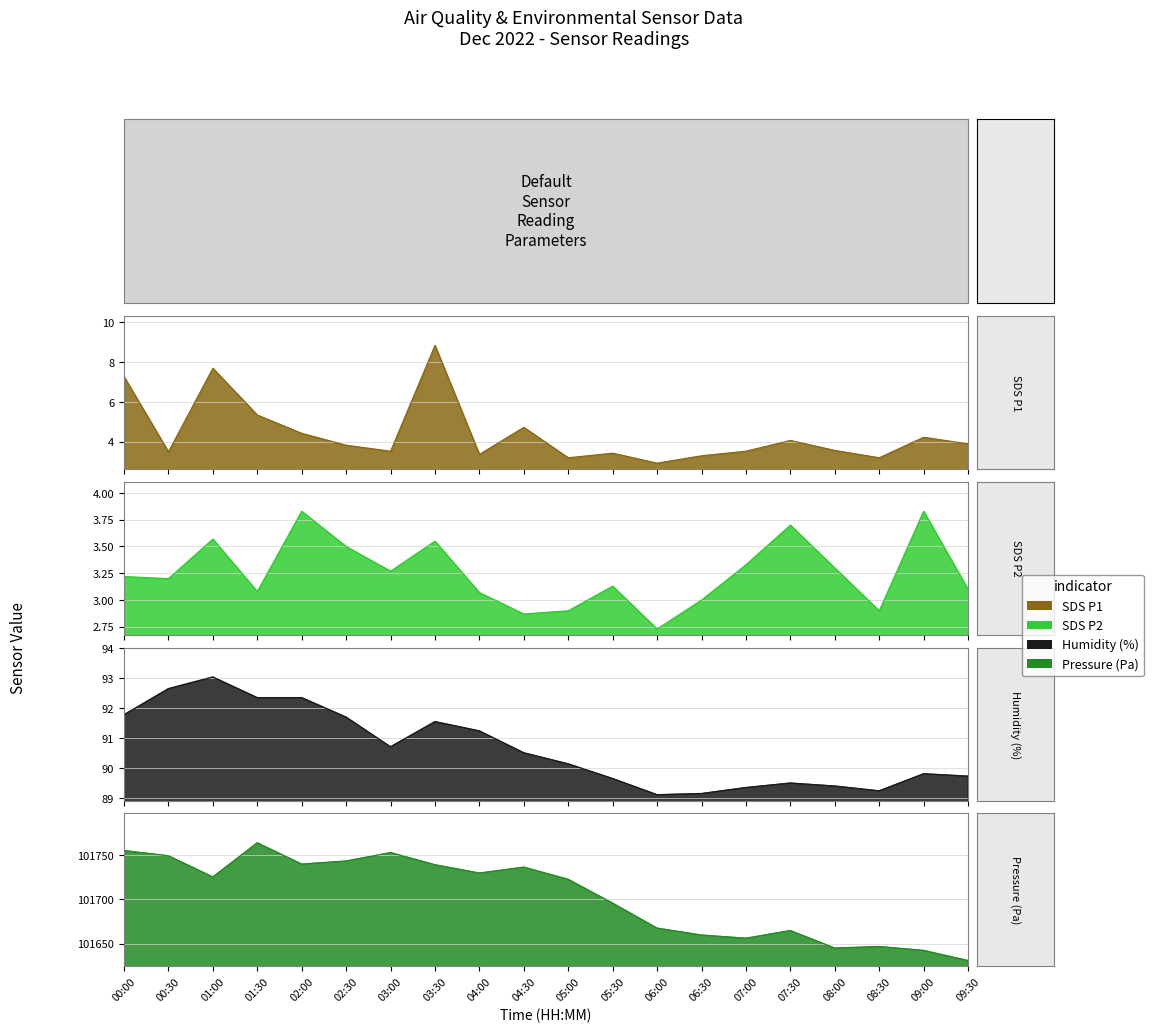

What is the difference between the maximum and minimum values in the SDS_P1 series?

5.9